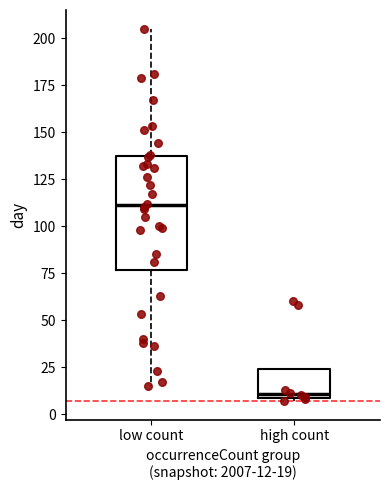

Which box is the tallest, from its lower edge to its upper edge?

low count